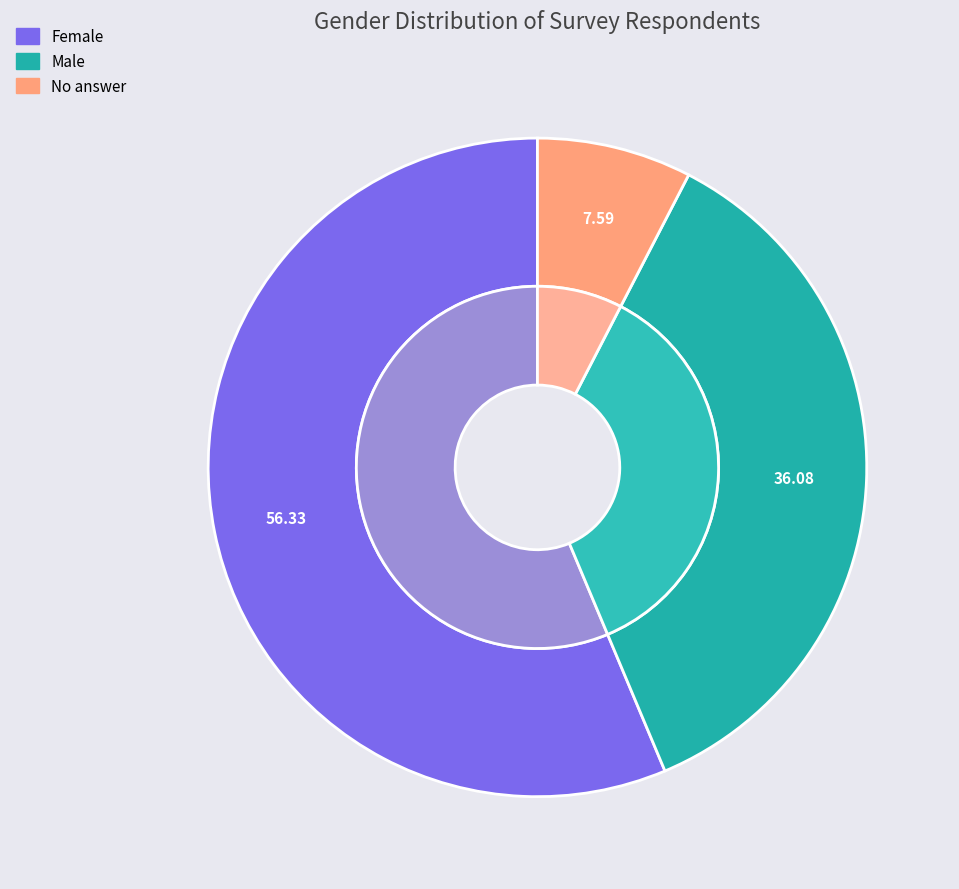

Rank the categories by value from lowest to highest.

No answer, Male, Female